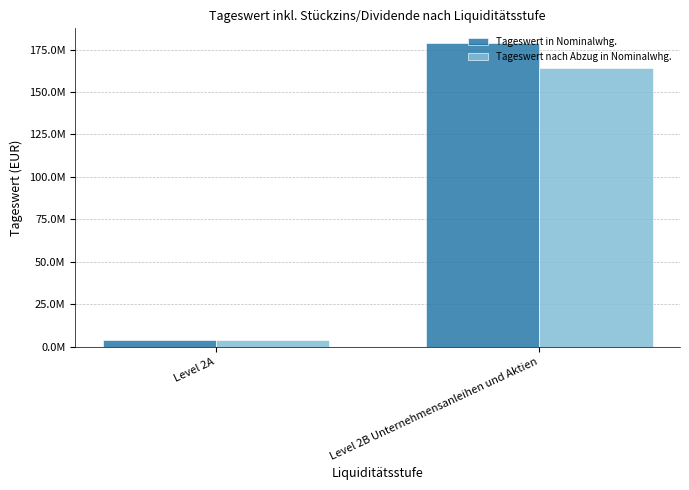

What are all the series names shown in the legend?

Tageswert in Nominalwhg., Tageswert nach Abzug in Nominalwhg.